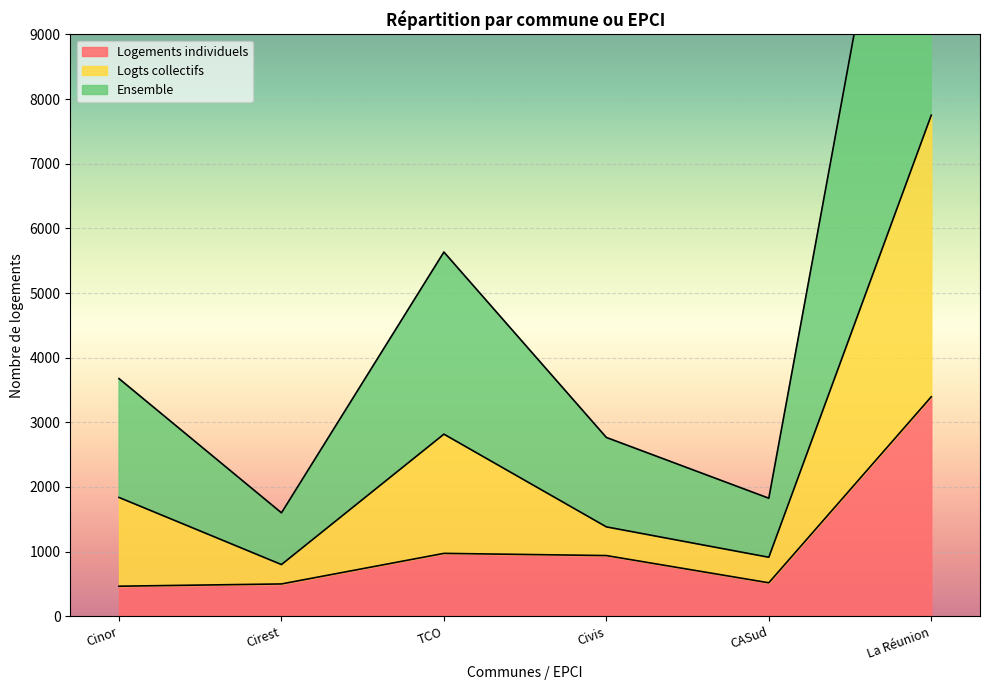

How many lines are shown in the chart?

3